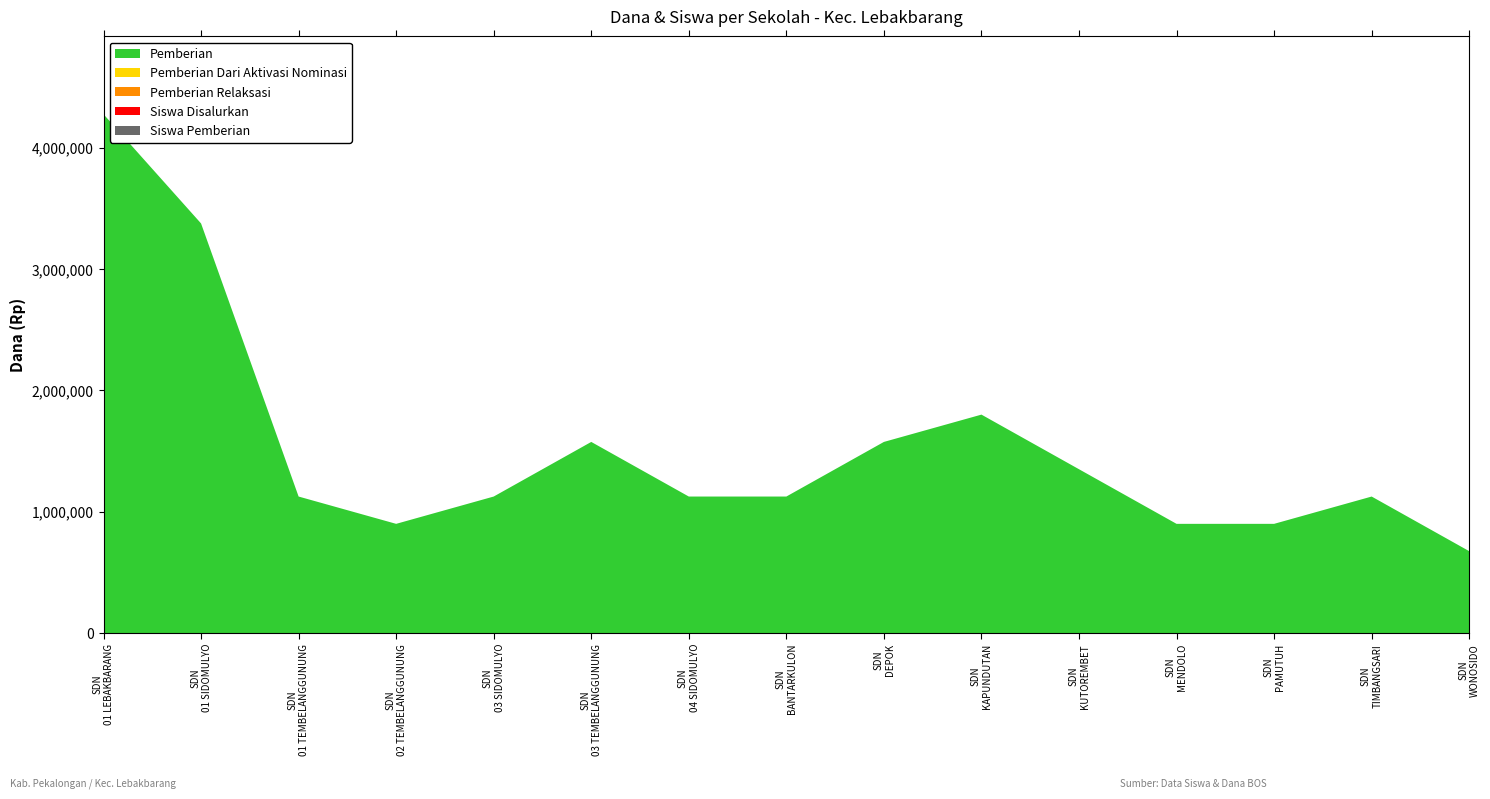

Reading left to right, list all the values displayed in this chart.

Pemberian: 4275000	3375000	1125000	900000	1125000	1575000	1125000	1125000	1575000	1800000	1350000	900000	900000	1125000	675000
Pemberian Dari Aktivasi Nominasi: 0	0	0	0	0	0	0	0	0	0	0	0	0	0	0
Pemberian Relaksasi: 0	0	0	0	0	0	0	0	0	0	0	0	0	0	0
Siswa Disalurkan: 19	15	5	4	5	7	5	5	7	8	6	4	4	5	3
Siswa Pemberian: 19	15	5	4	5	7	5	5	7	8	6	4	4	5	3